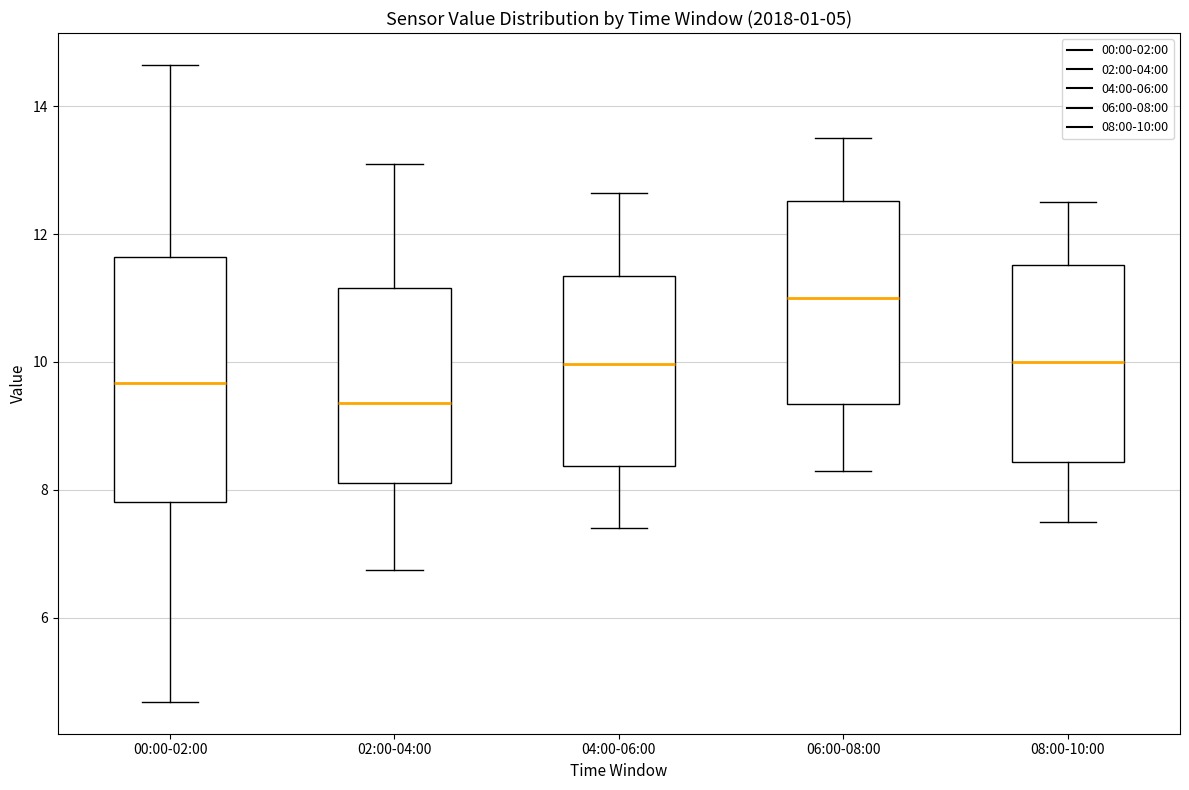

Which box has the lowest median line?

02:00-04:00